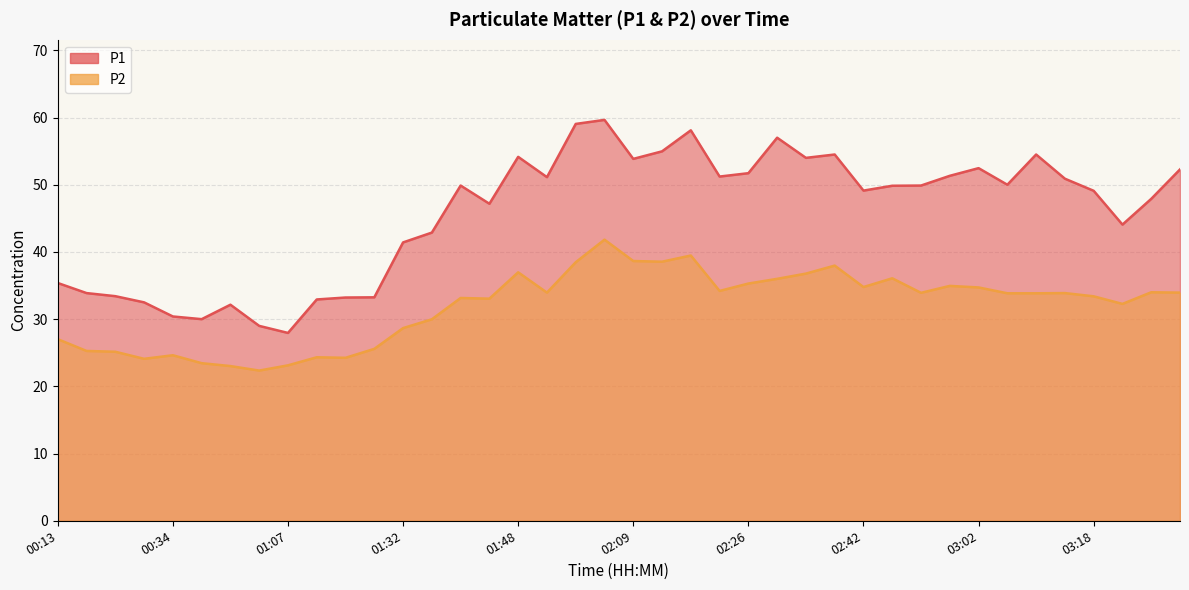

Which label corresponds to the smallest value in the chart?

00:46